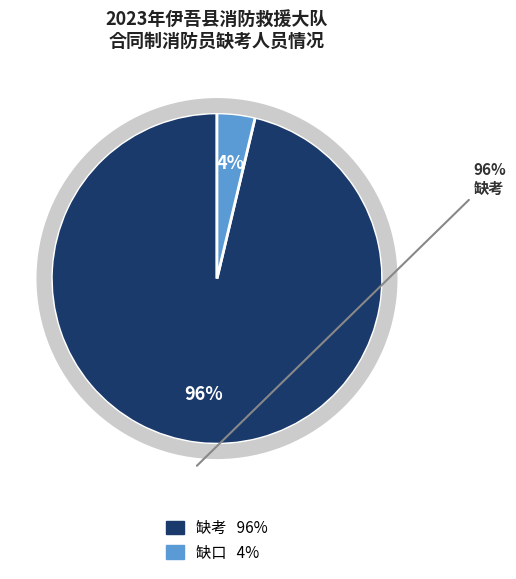

Is there any slice that represents more than half of the pie?

Yes